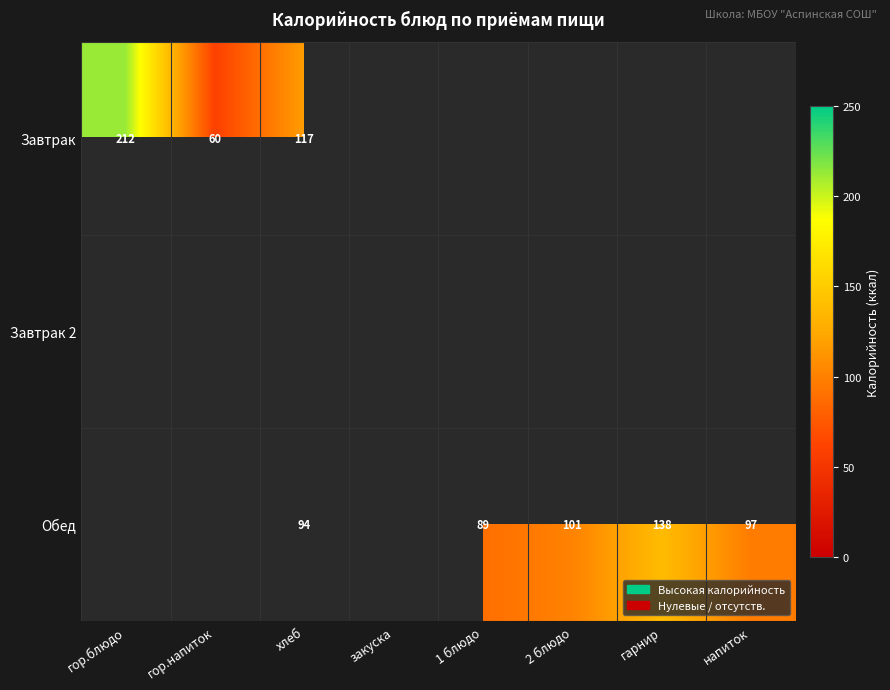

True or false: Обед has a value of 101.0 at 2 блюдо.

True